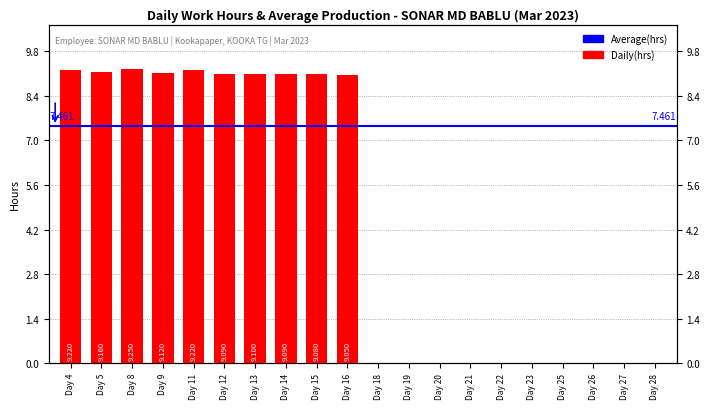

What is the difference between the second highest and second lowest values?

9.2